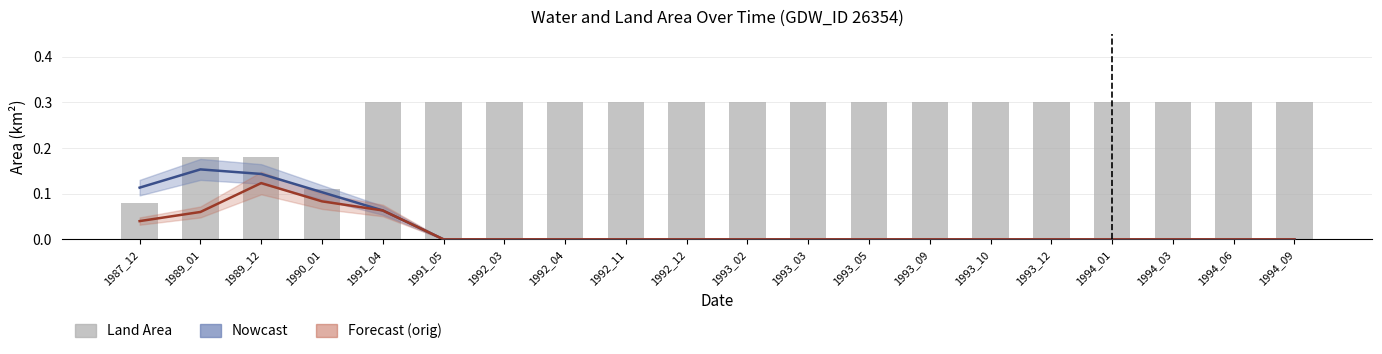

True or false: landArea has a value of 0.5 at 1993_10.

False